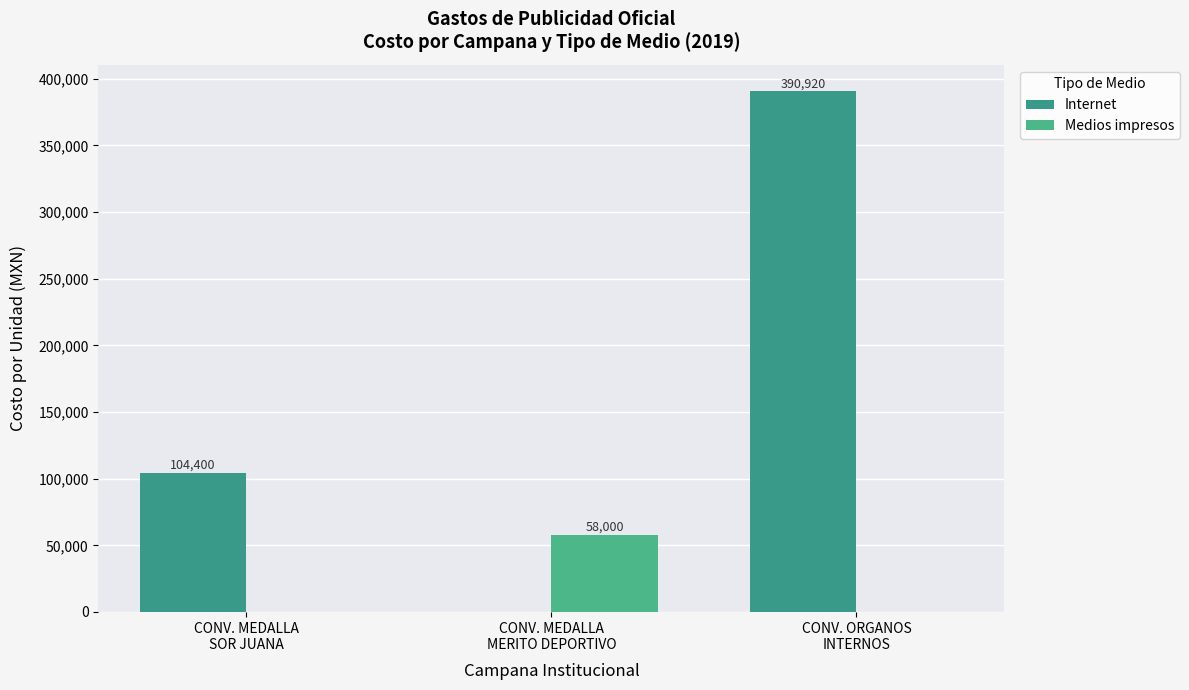

What is the label of the 3rd bar from the right?

CONV. MEDALLA
SOR JUANA